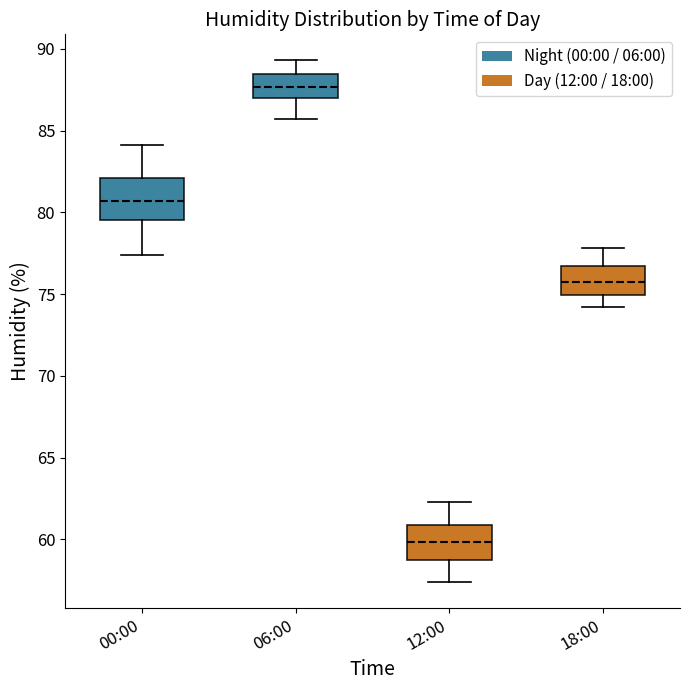

Reading left to right, read every box against the y-axis: the position of its median line, the range the box covers, and the ends of its whiskers. The values are not printed on the chart, so give them approximately, as read against the axis.

00:00: median 80.5, box 79.5 to 82.0, whiskers 77.5 to 84.0
06:00: median 87.5, box 87.0 to 88.5, whiskers 85.5 to 89.5
12:00: median 60.0, box 59.0 to 61.0, whiskers 57.5 to 62.5
18:00: median 76.0, box 75.0 to 76.5, whiskers 74.0 to 78.0